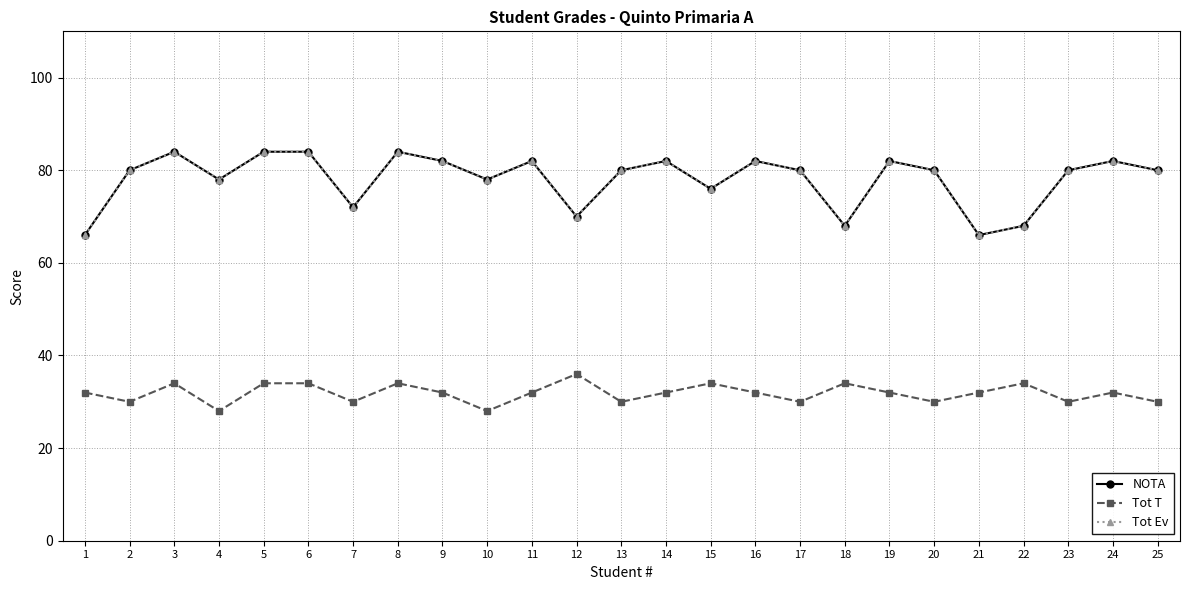

Does the chart have visible grid lines?

Yes